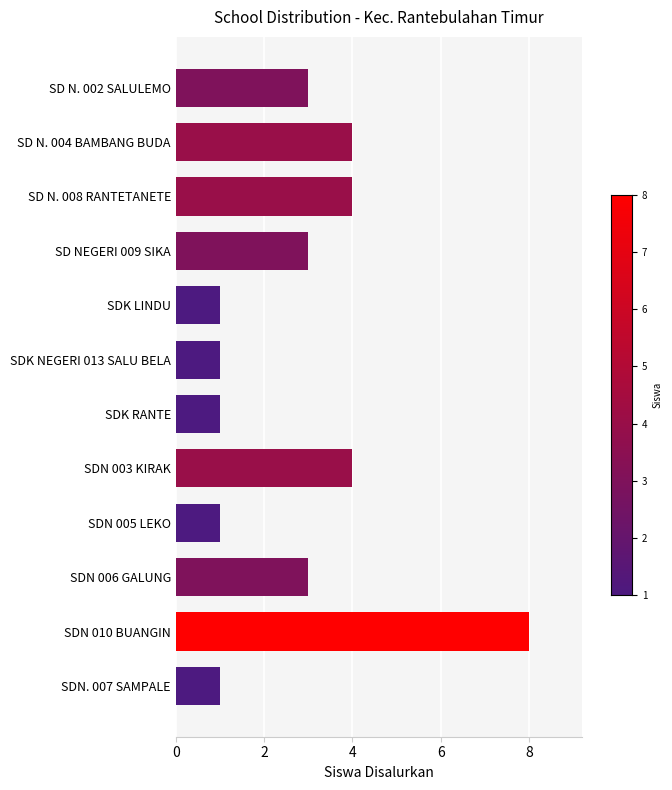

What is the difference between the maximum and minimum values?

7